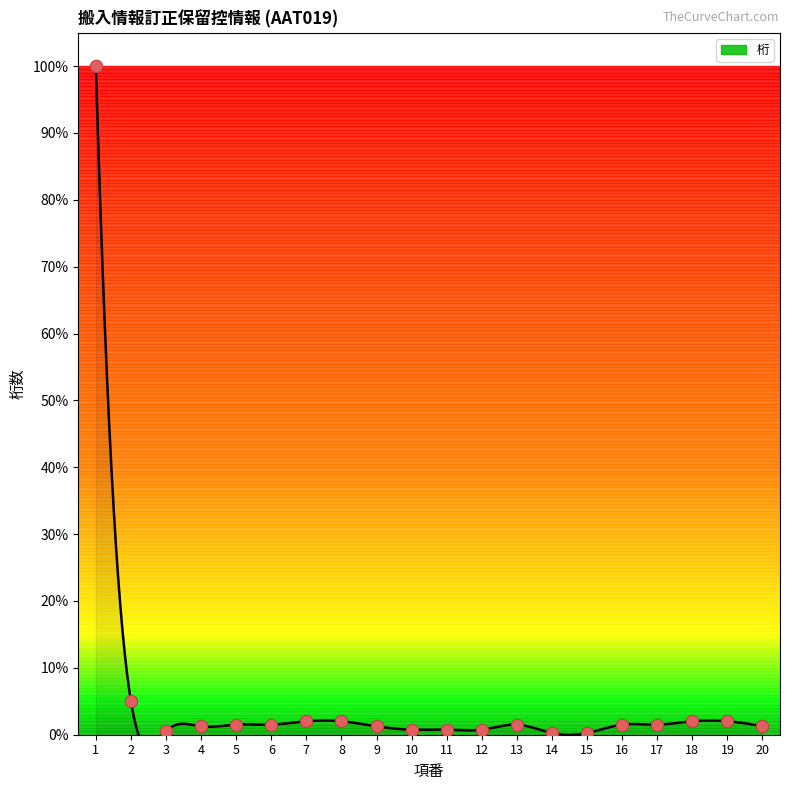

What is the change in value from 4 to 12?

-0.5